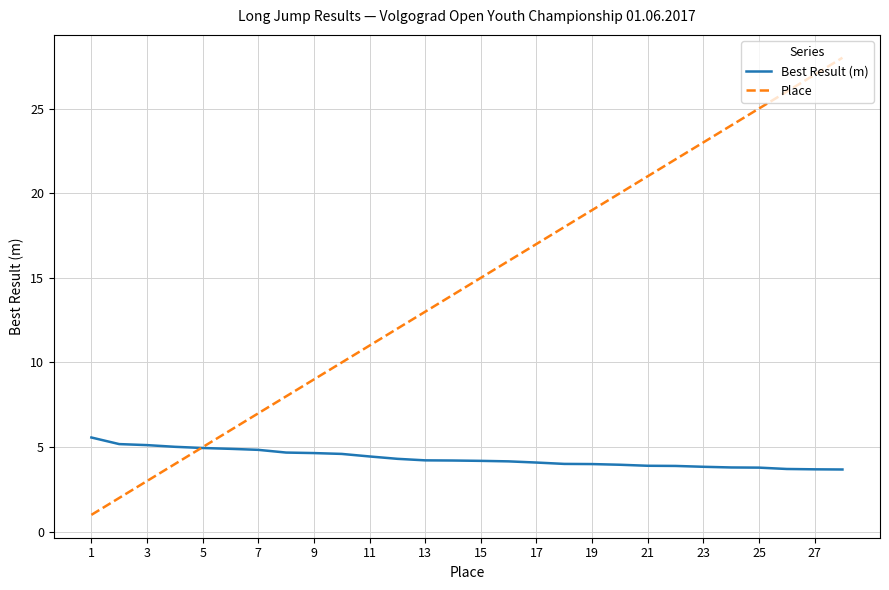

What is the difference between the second highest and second lowest values in the Best Result (m) series?

1.5